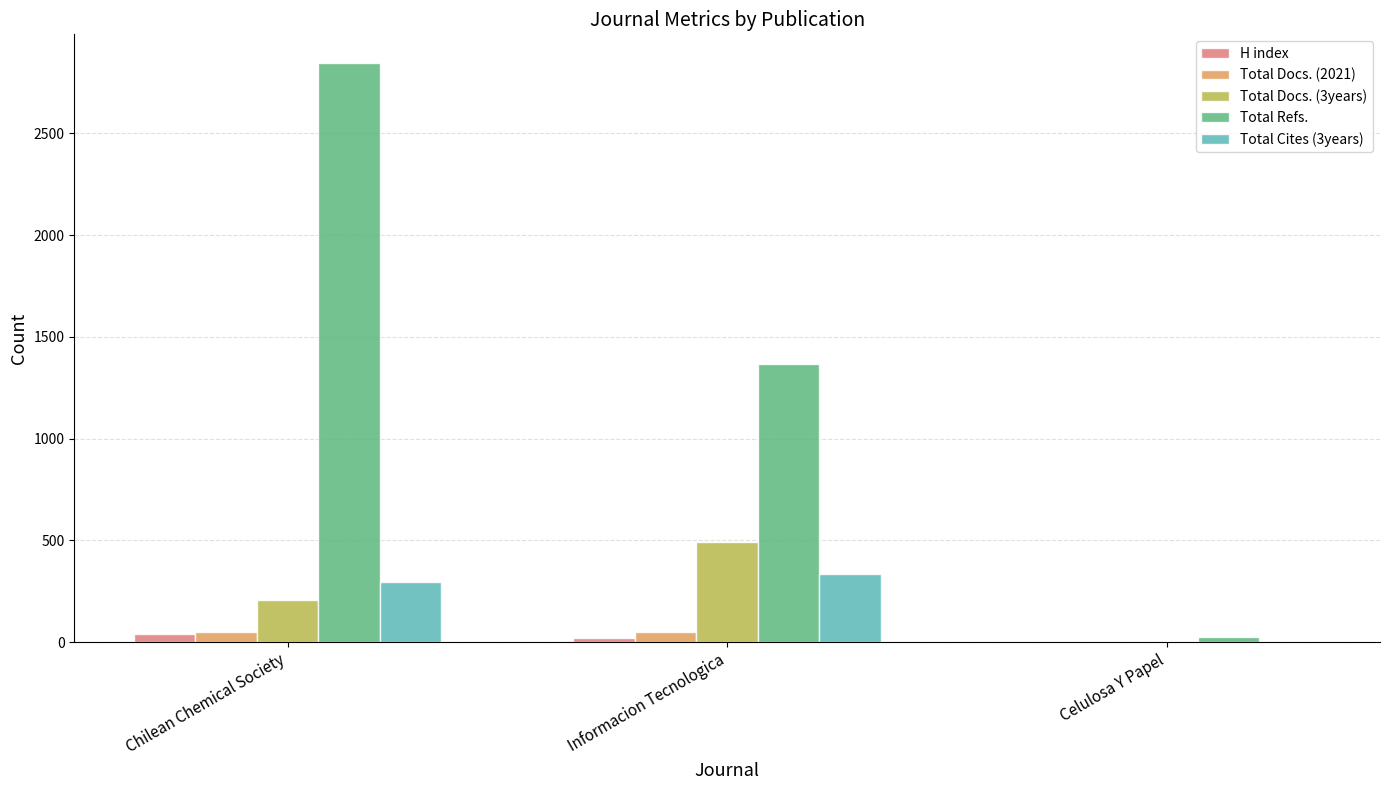

Is it true that Total Docs. (3years) equals 208 at Chilean Chemical Society?

True